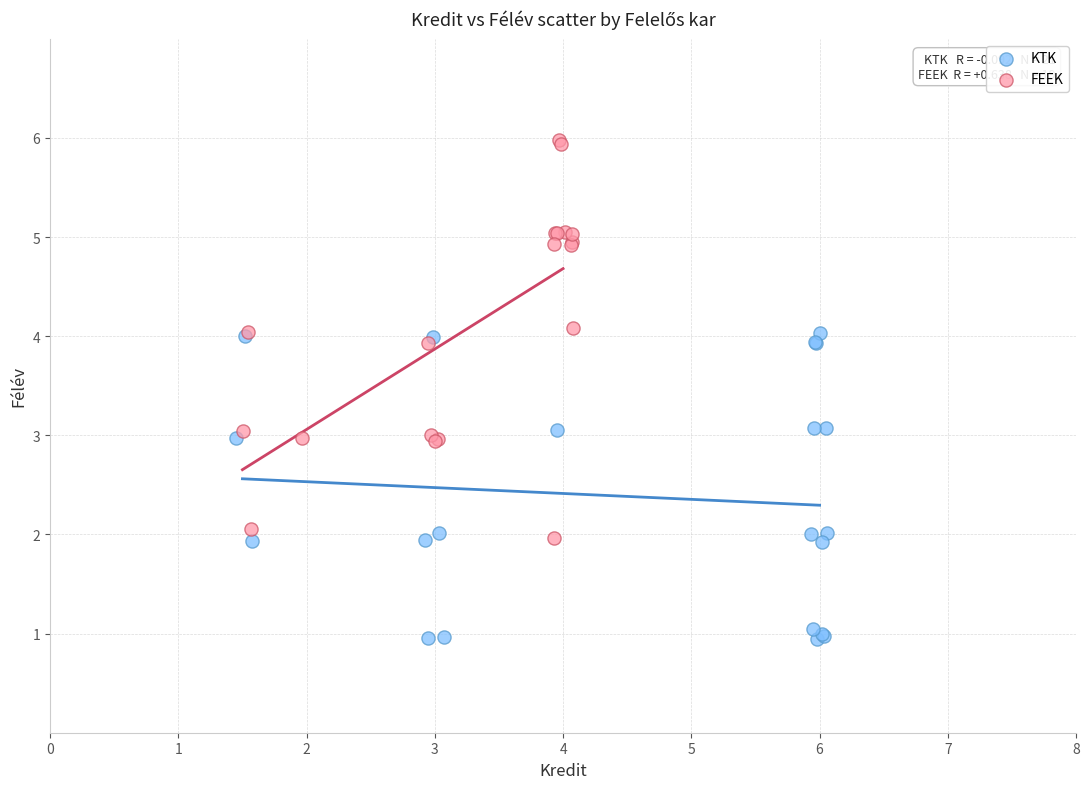

Which series has the widest spread of Y values?

FEEK